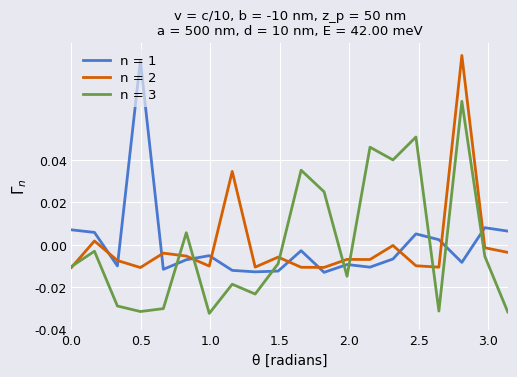

Which series ends up on top after the final intersection of n = 3 and n = 1?

n = 1